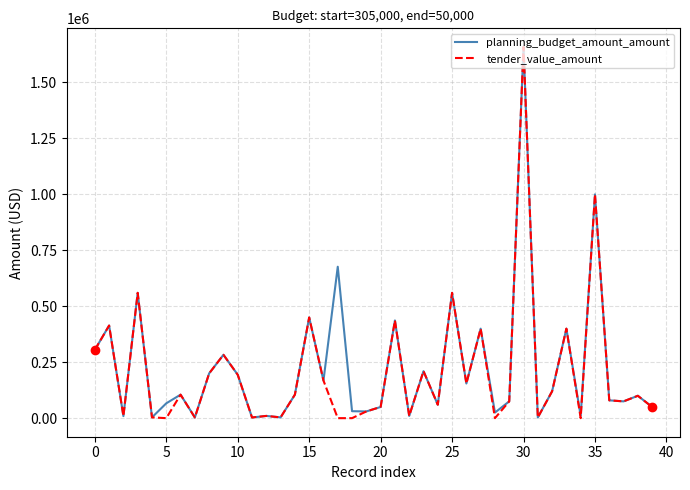

What is the maximum value shown in the chart?

1659000